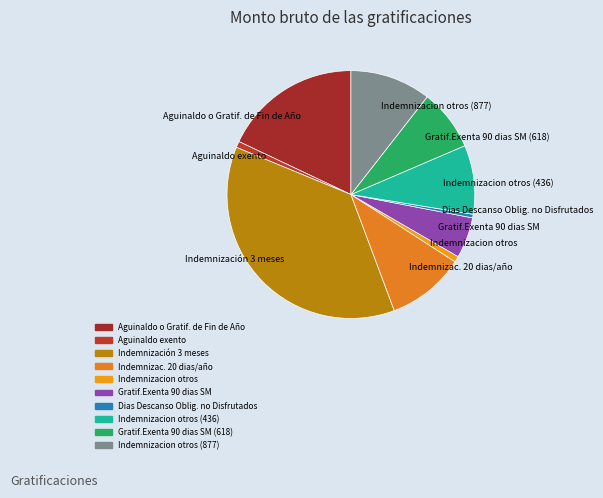

Rank the categories by value from lowest to highest.

Dias Descanso Oblig. no Disfrutados, Indemnizacion otros, Aguinaldo exento, Gratif.Exenta 90 dias SM, Gratif.Exenta 90 dias SM (618), Indemnizacion otros (436), Indemnizac. 20 dias/año, Indemnizacion otros (877), Aguinaldo o Gratif. de Fin de Año, Indemnización 3 meses